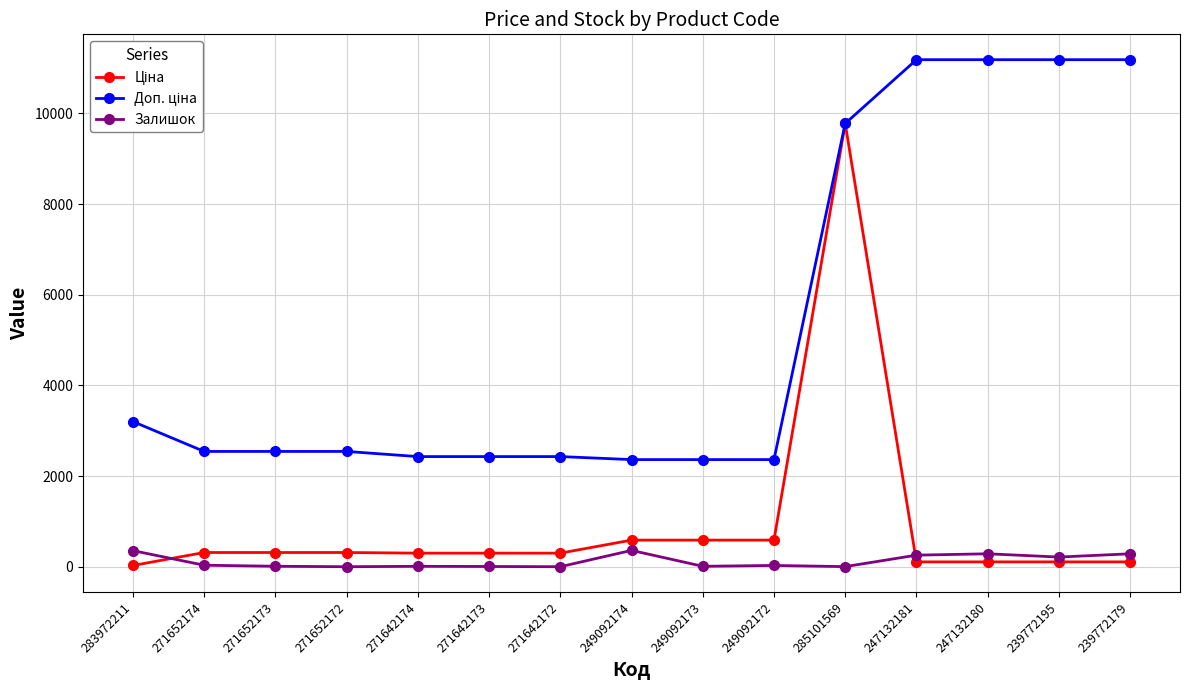

How many series are shown in this chart?

3